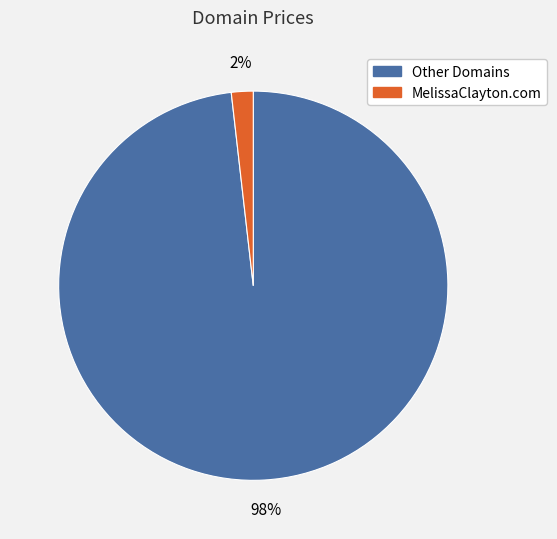

Is there a majority slice in this chart?

Yes